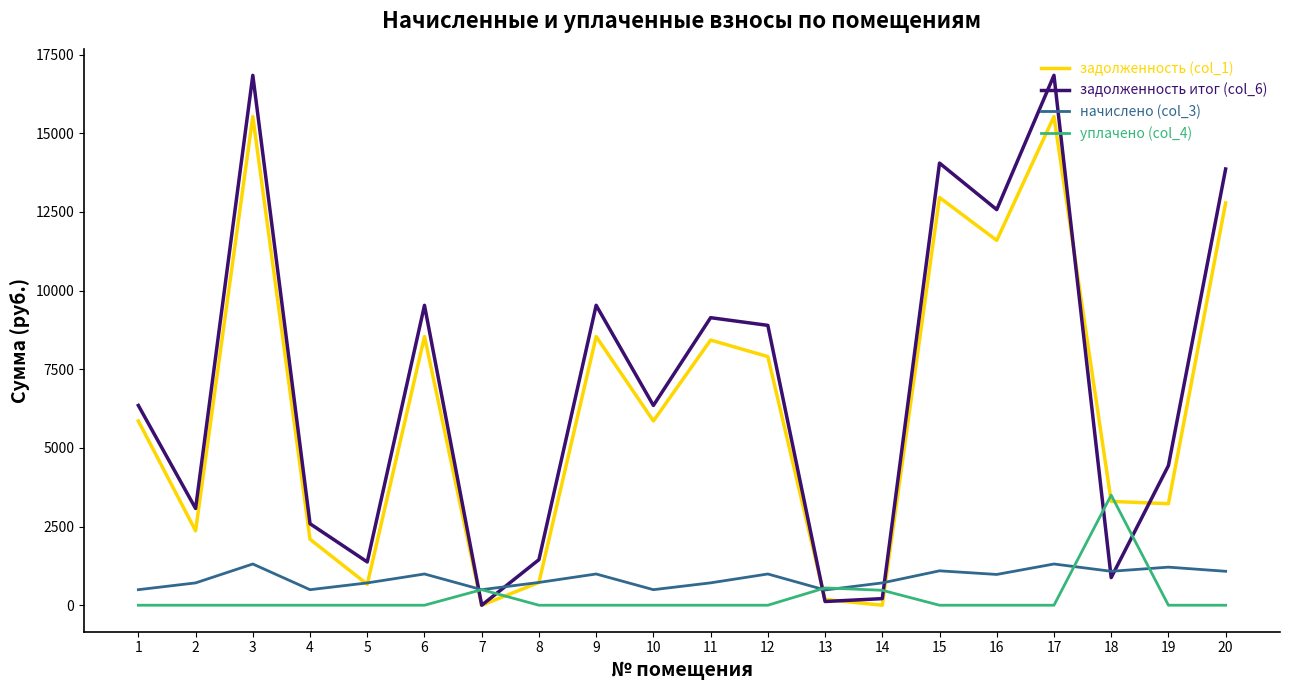

Between 18 and 20, which series saw the biggest shift?

задолженность итог (col_6)